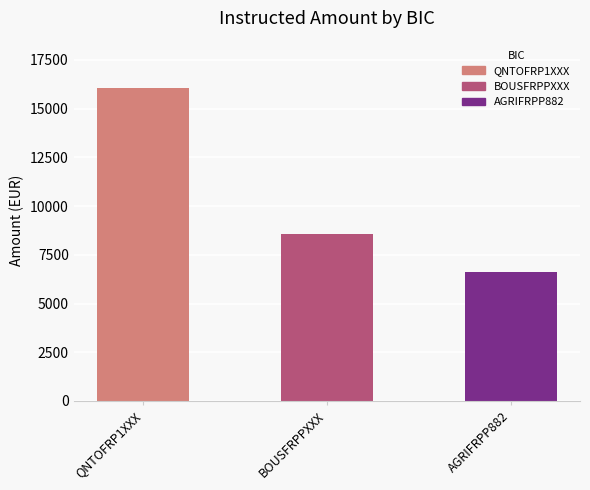

What is the change in value from BOUSFRPPXXX to AGRIFRPP882?

-1950